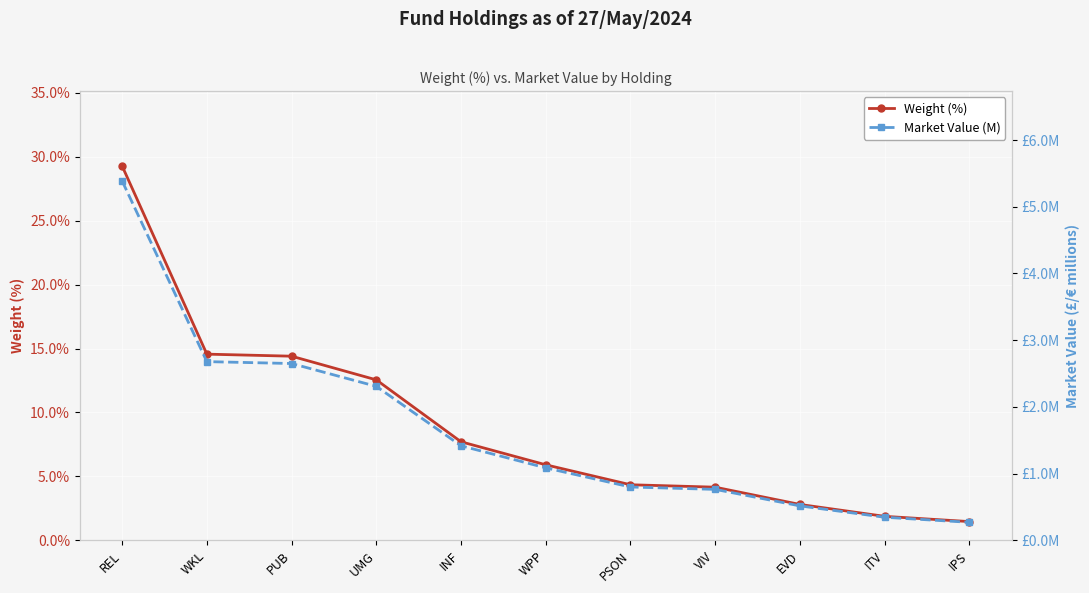

Which category has the highest value across all series?

REL